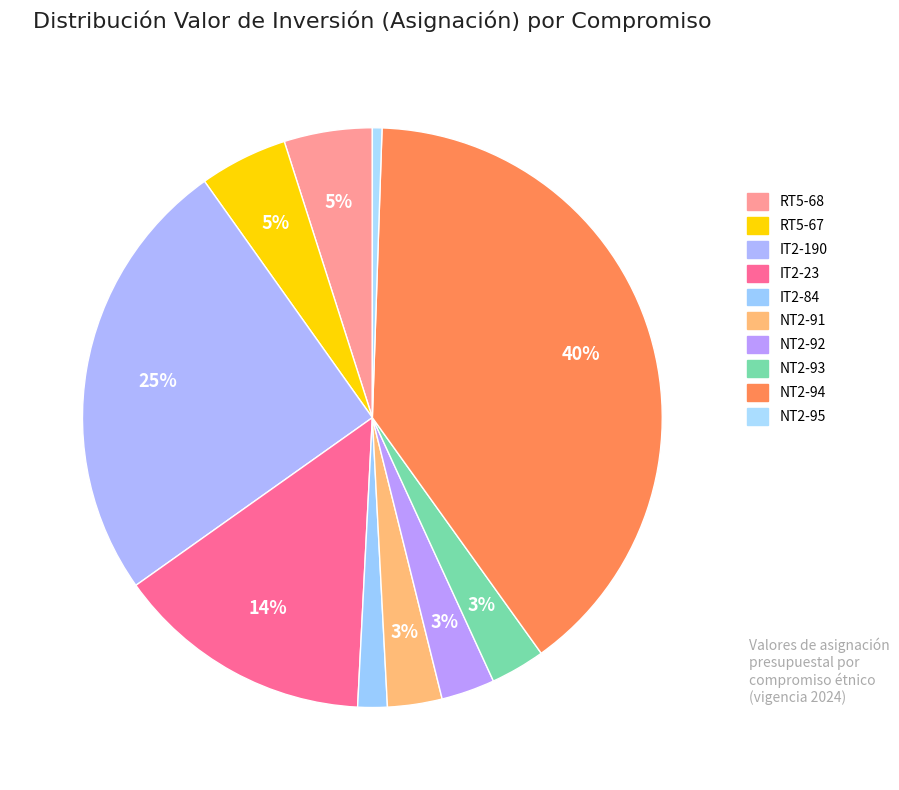

Count the number of slices in the pie.

10